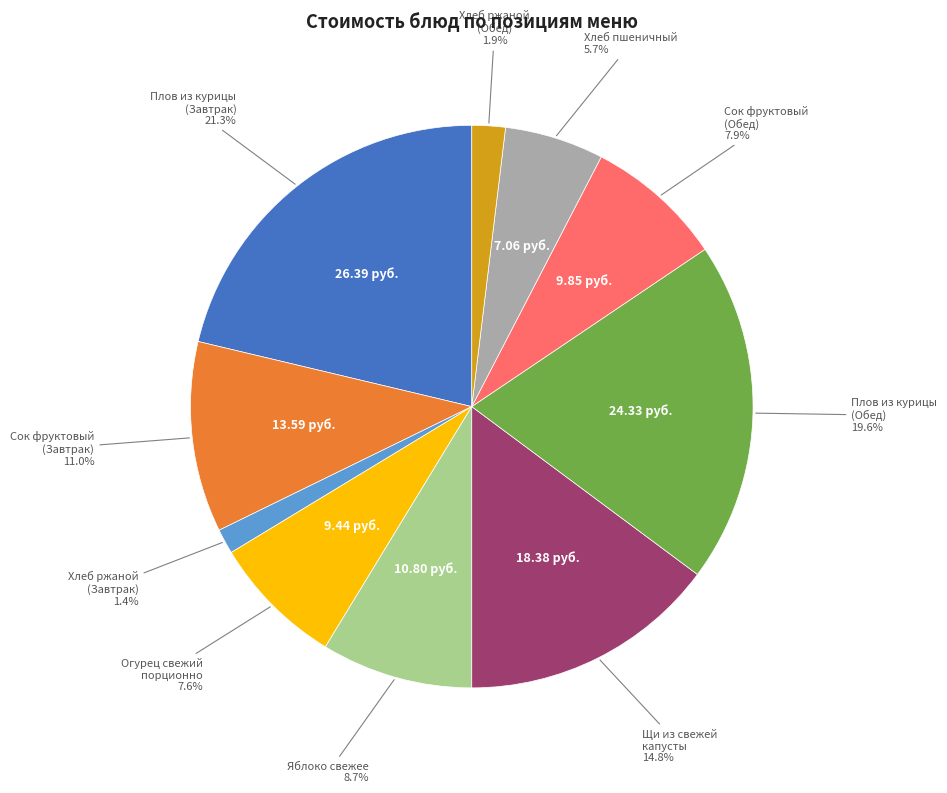

Does any single category account for the majority?

No